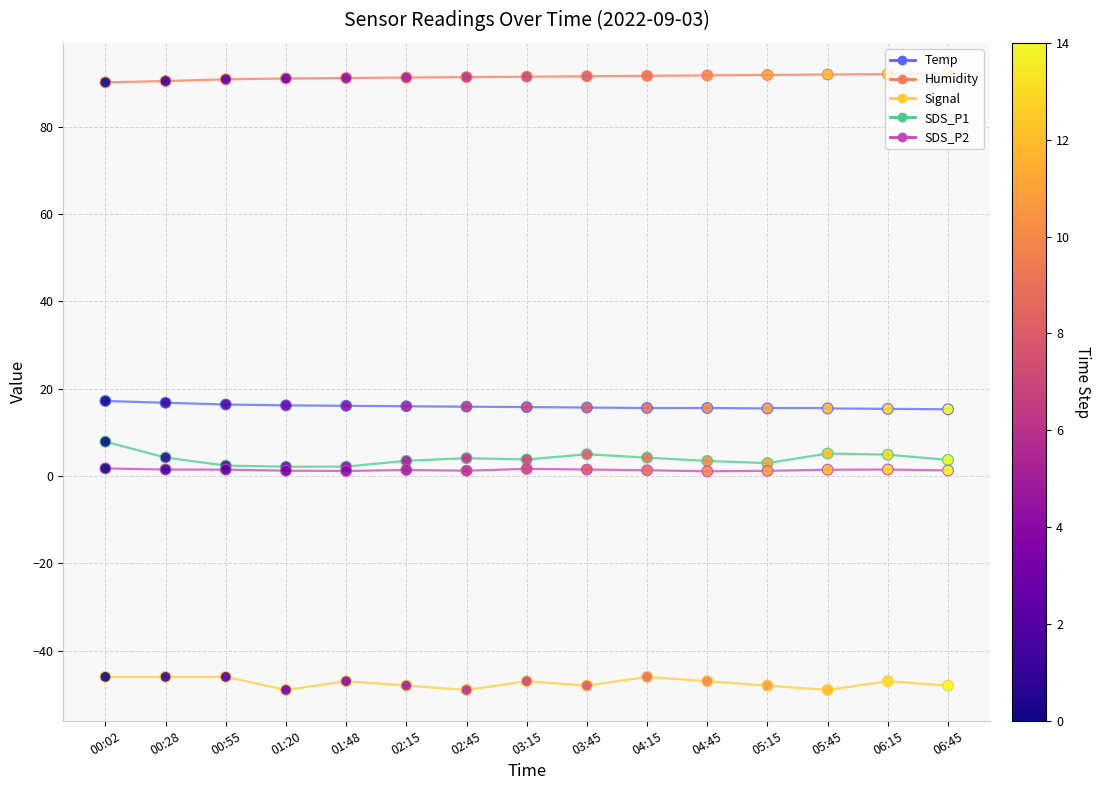

At which category is the sum across all series the highest?

00:02